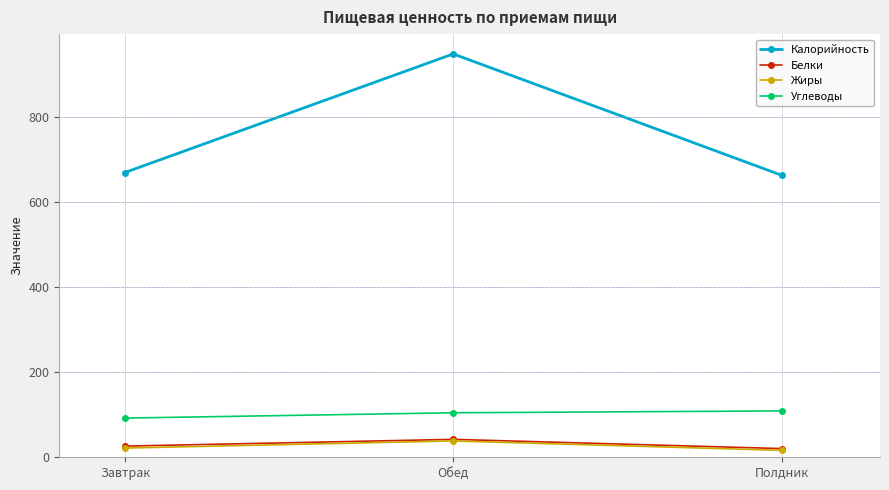

At how many categories does at least one series exceed 219?

3